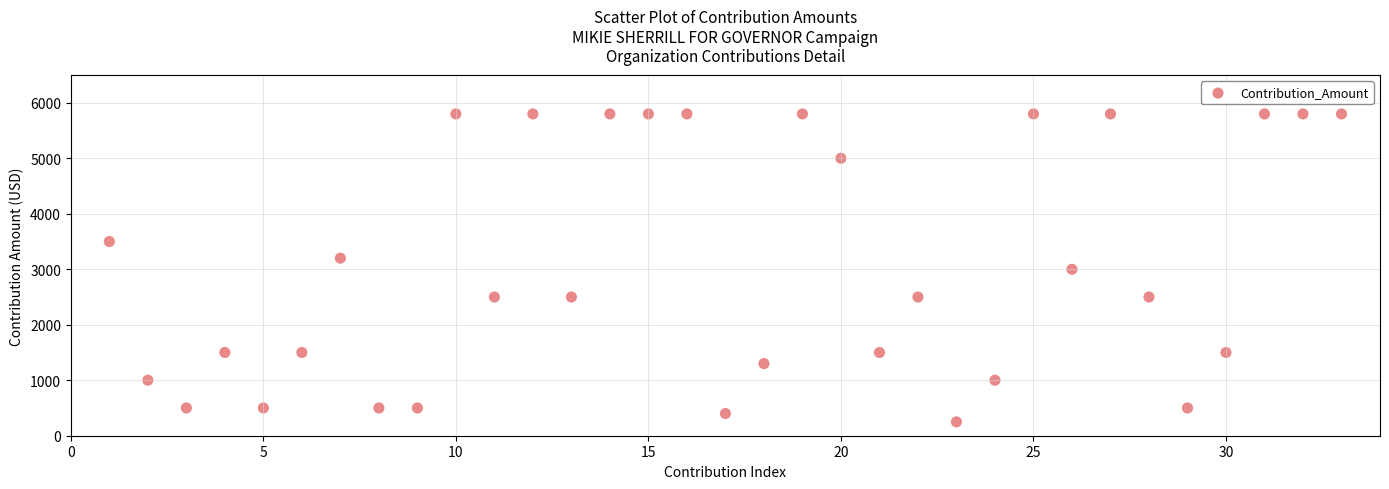

What is the range of Y values (max minus min)?

5550